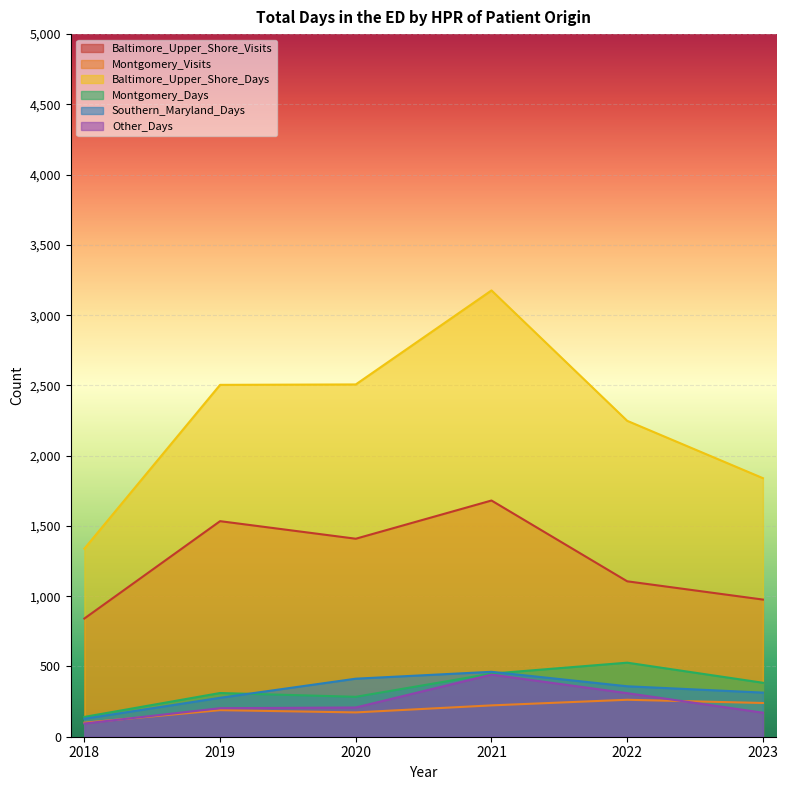

At which category does Montgomery_Days reach its first local peak?

2019